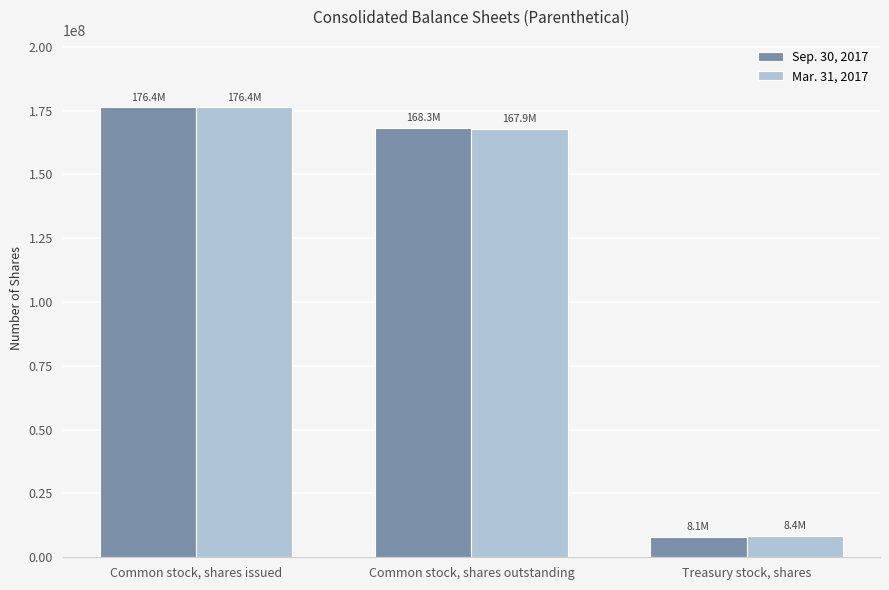

At which category is the sum across all series the highest?

Common stock, shares issued